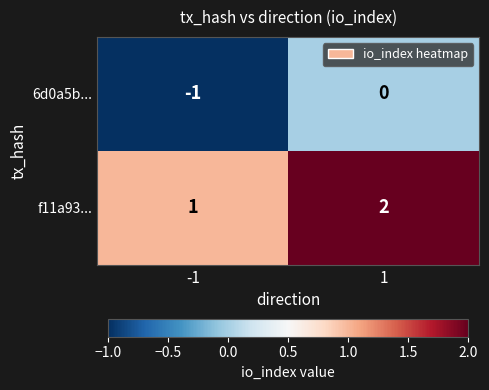

At -1, list the series in order from smallest to largest.

6d0a5b..., f11a93...